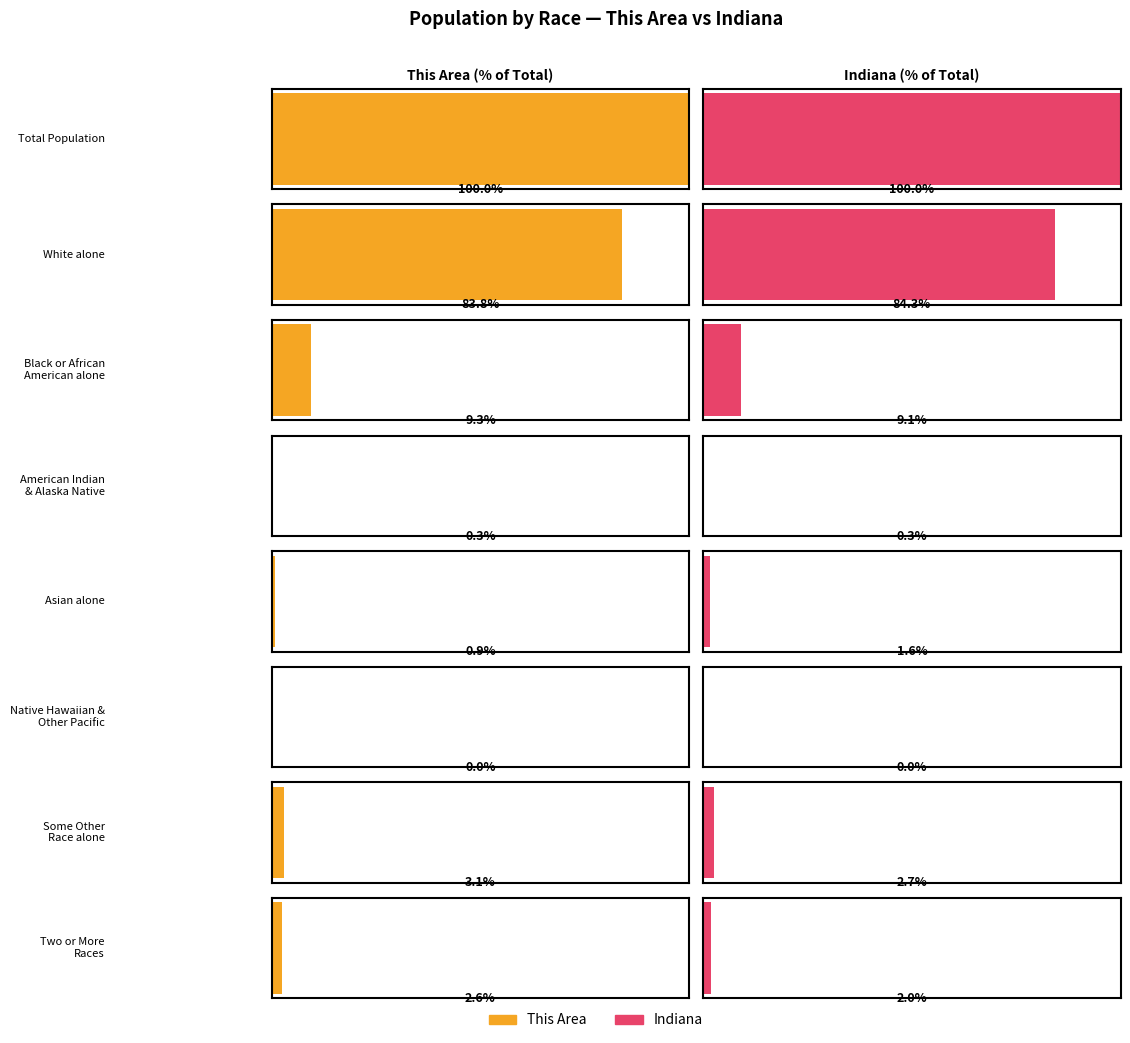

List the labels in order of This Area value, largest first.

Total Population, White alone, Black or African American alone, Some Other Race alone, Two or More Races, Asian alone, American Indian and Alaska Native, Native Hawaiian and Other Pacific